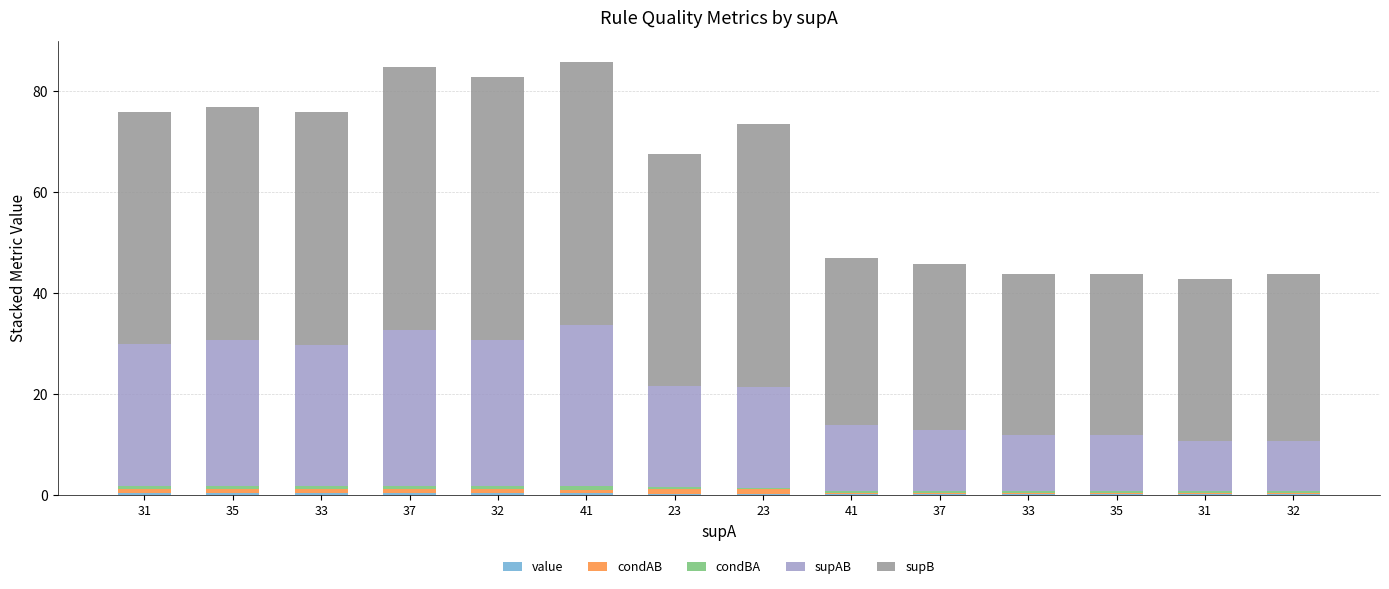

The condBA series shows 0.6 at 23. True or false?

False